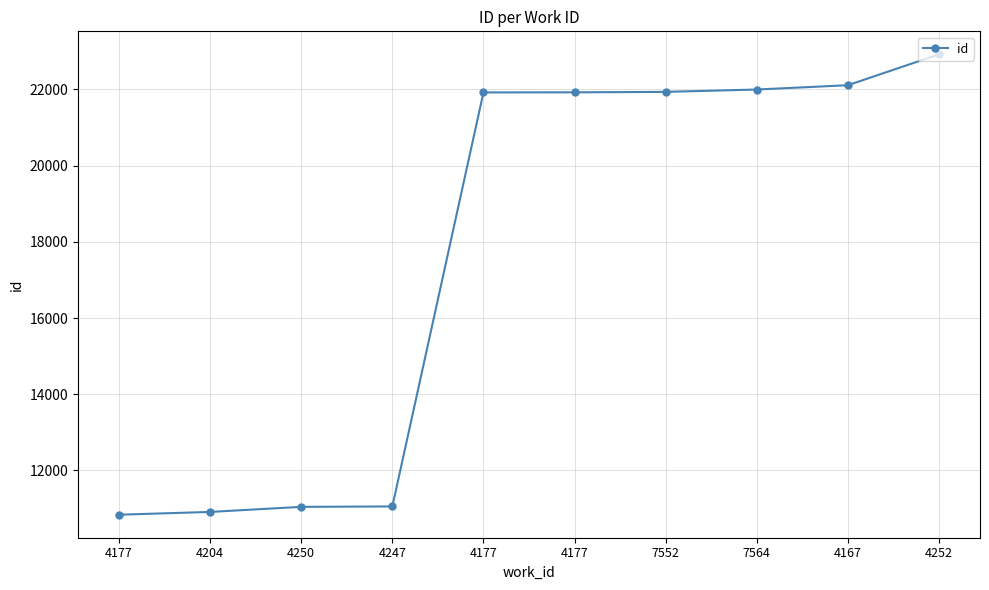

How many categories are shown in the chart?

10